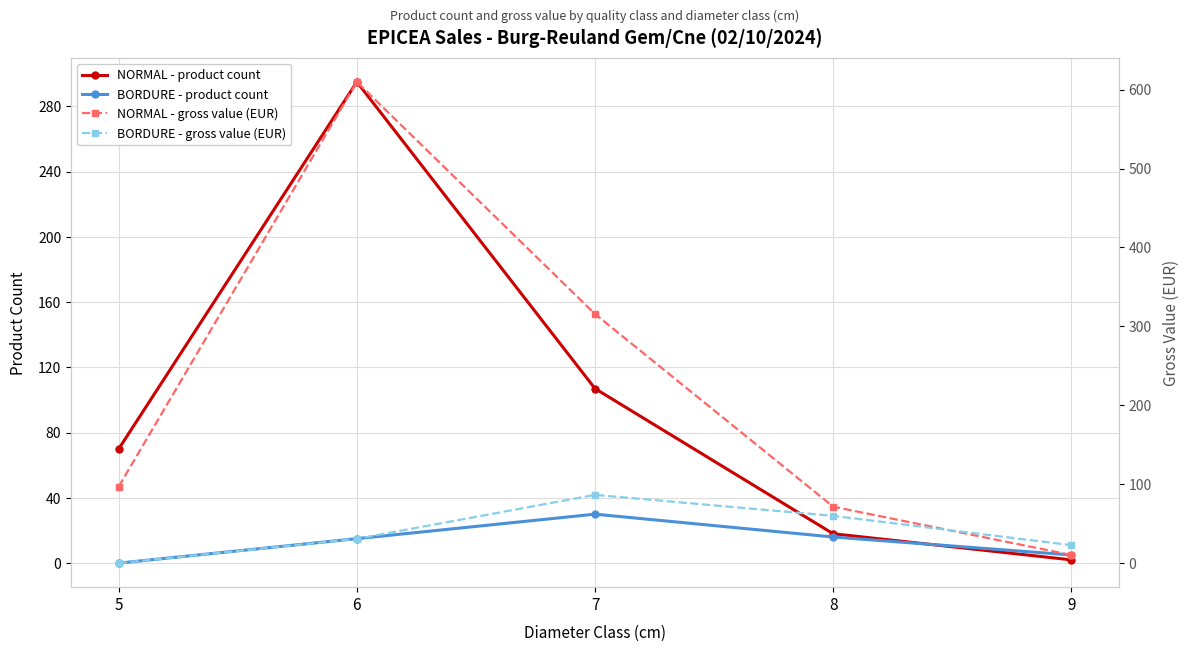

Read the NORMAL - product count value at 6.

295